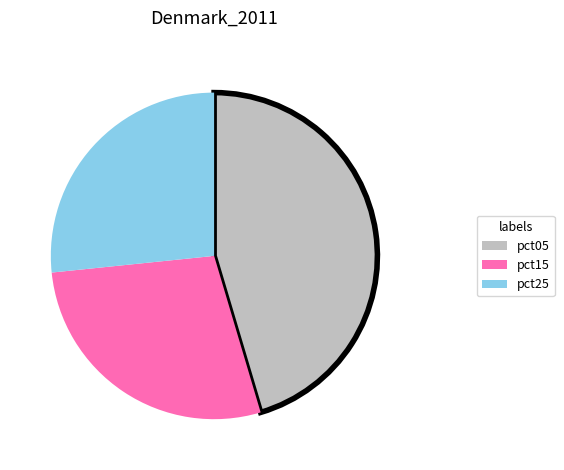

Which slice is the smallest?

pct25